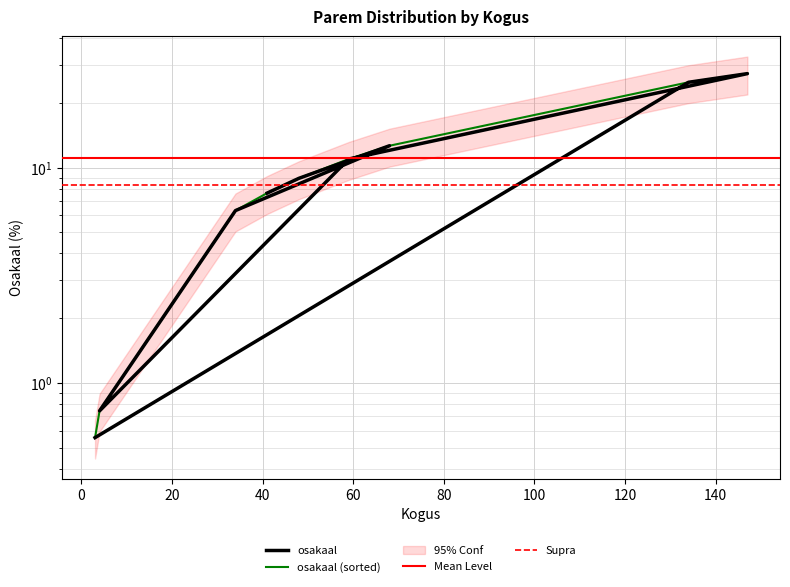

Reading left to right, list all the values displayed in this chart.

7.6	8.9	12.6	6.3	0.7	11.0	27.3	24.9	0.6